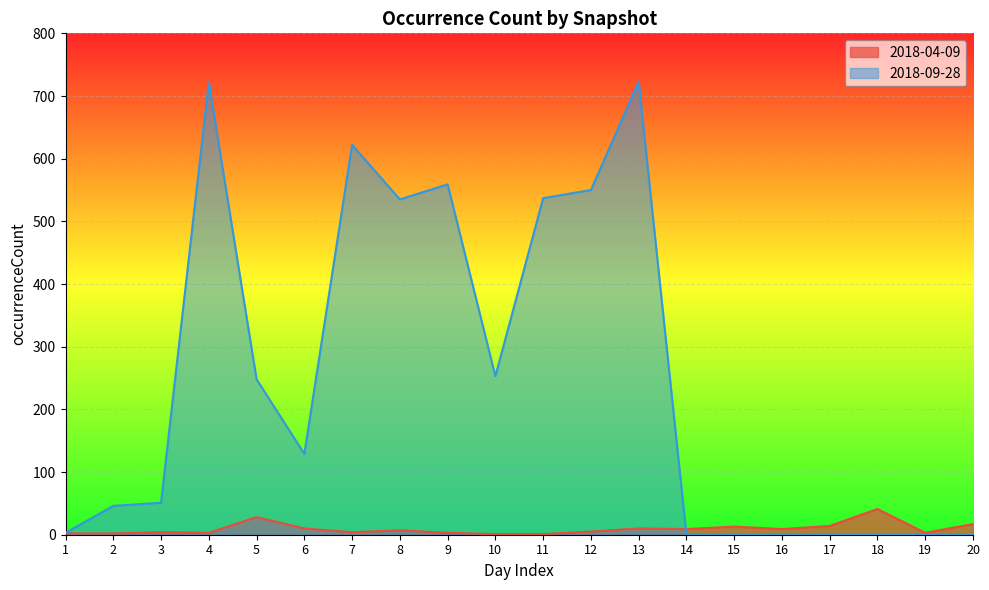

Rank the series by their average value, from highest to lowest.

2018-09-28, 2018-04-09